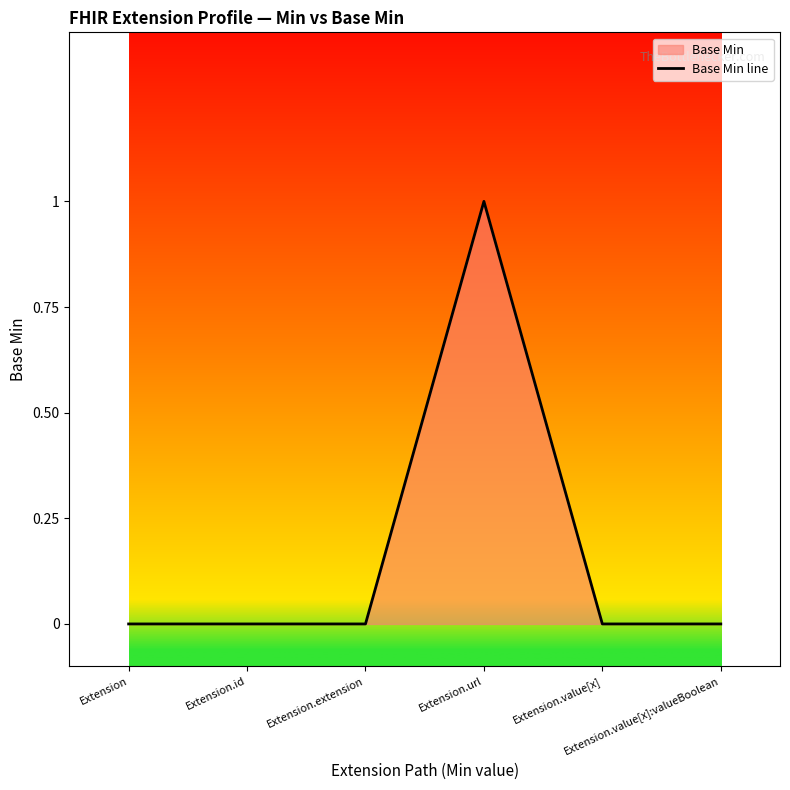

What position from the right is Extension.value[x]?

2